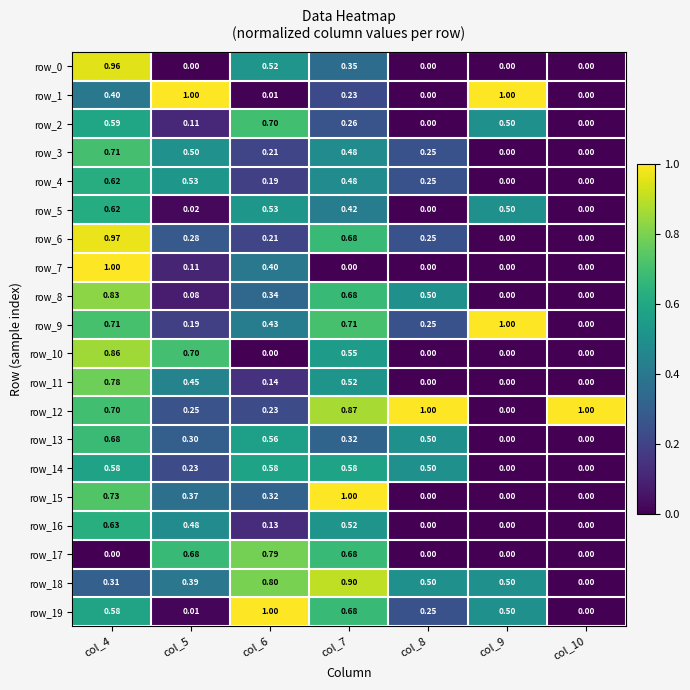

How many row_9 values are between 0 and 1?

7